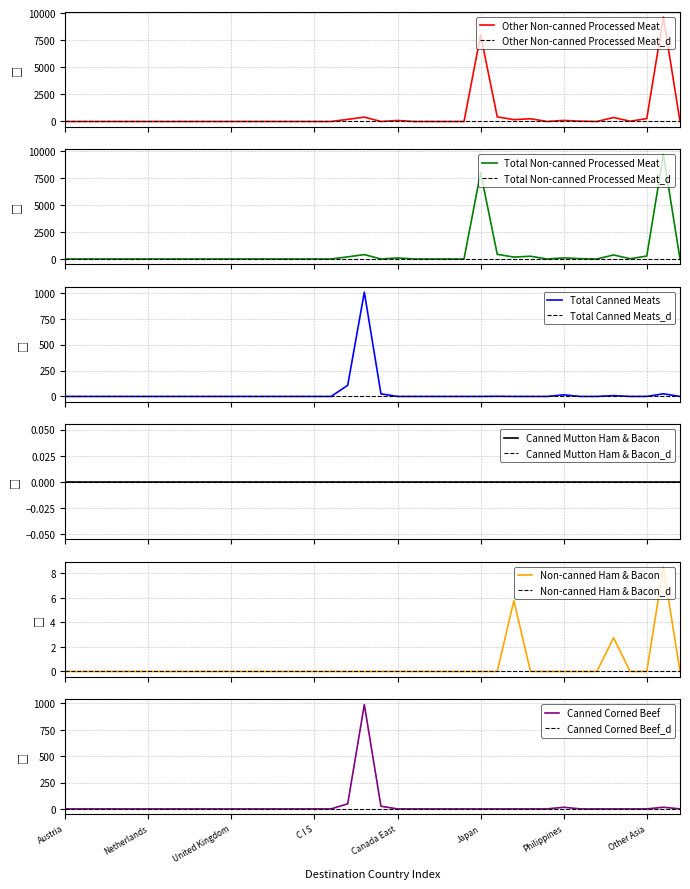

What position from the left is Mexico?

24